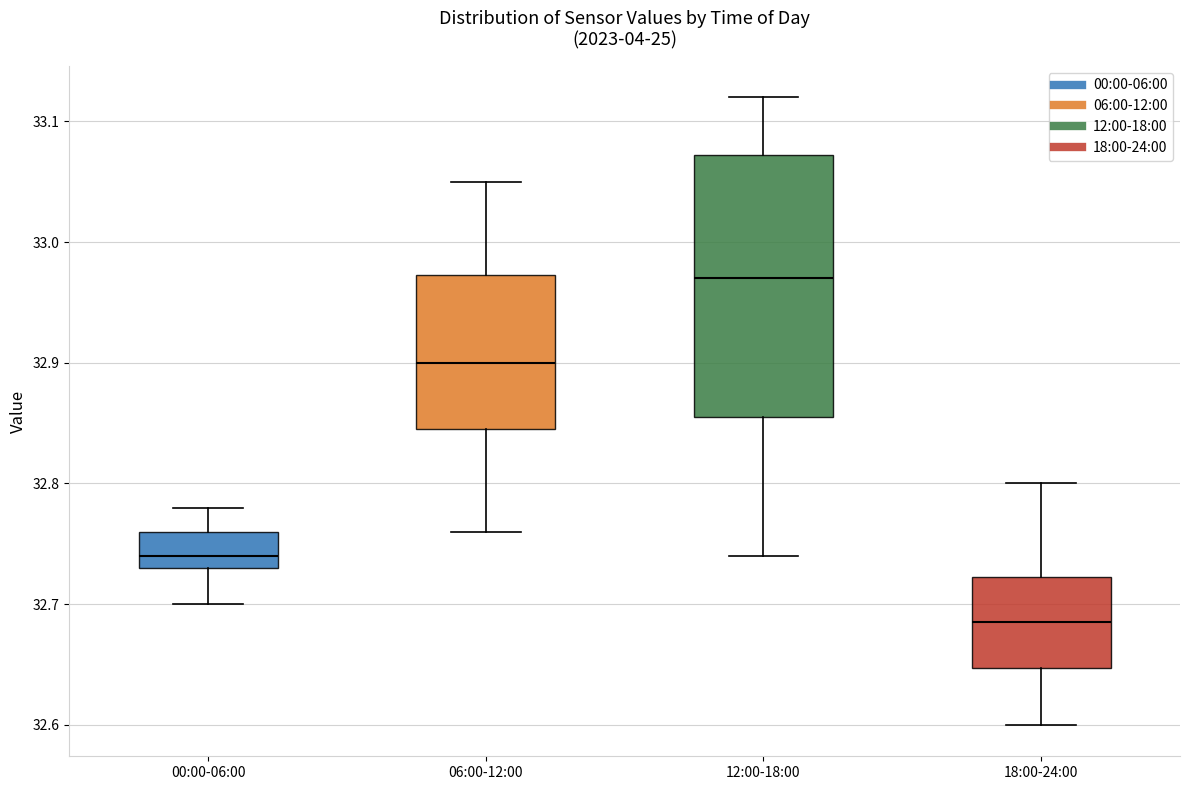

Reading left to right, transcribe this box plot: for each box, give where its median line is, the range the box spans, and where its two whiskers end, as read against the y-axis. The values are not printed on the chart, so give them approximately, as read against the axis.

00:00-06:00: median 32.74, box 32.73 to 32.76, whiskers 32.70 to 32.78
06:00-12:00: median 32.90, box 32.85 to 32.97, whiskers 32.76 to 33.05
12:00-18:00: median 32.97, box 32.86 to 33.07, whiskers 32.74 to 33.12
18:00-24:00: median 32.69, box 32.65 to 32.72, whiskers 32.60 to 32.80